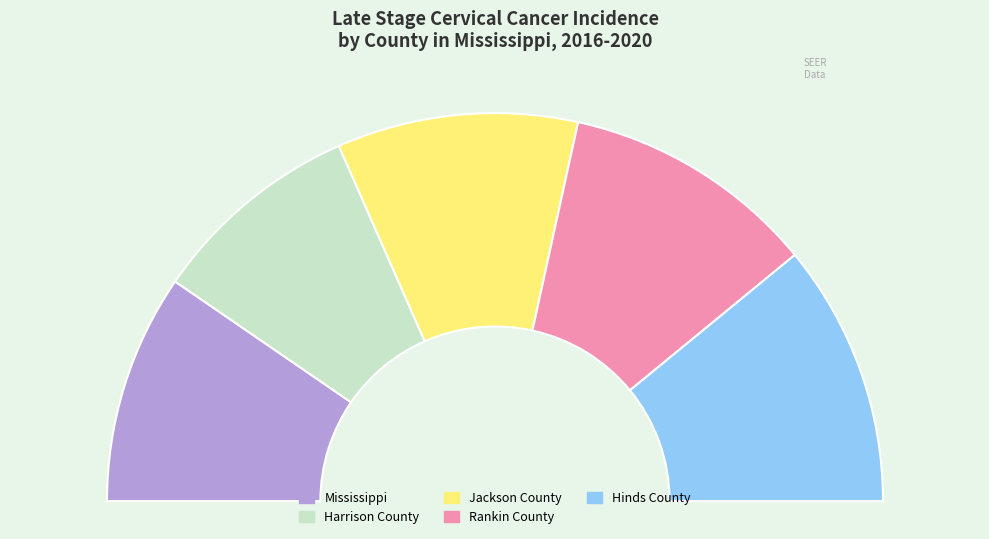

Which slice is the largest?

Hinds County